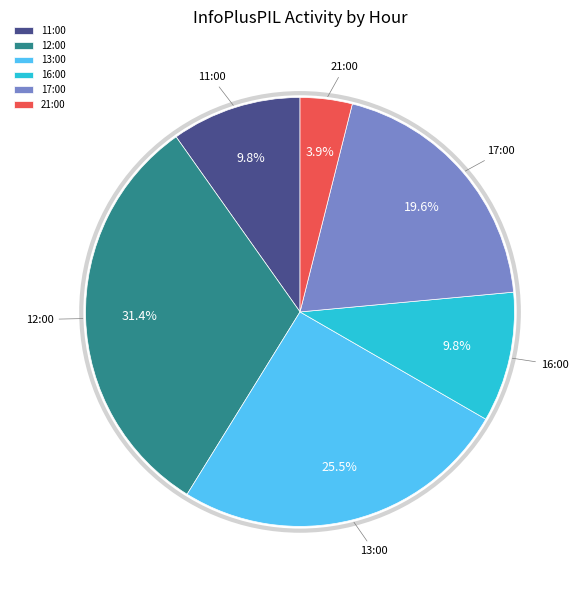

How many slices are in this pie chart?

6